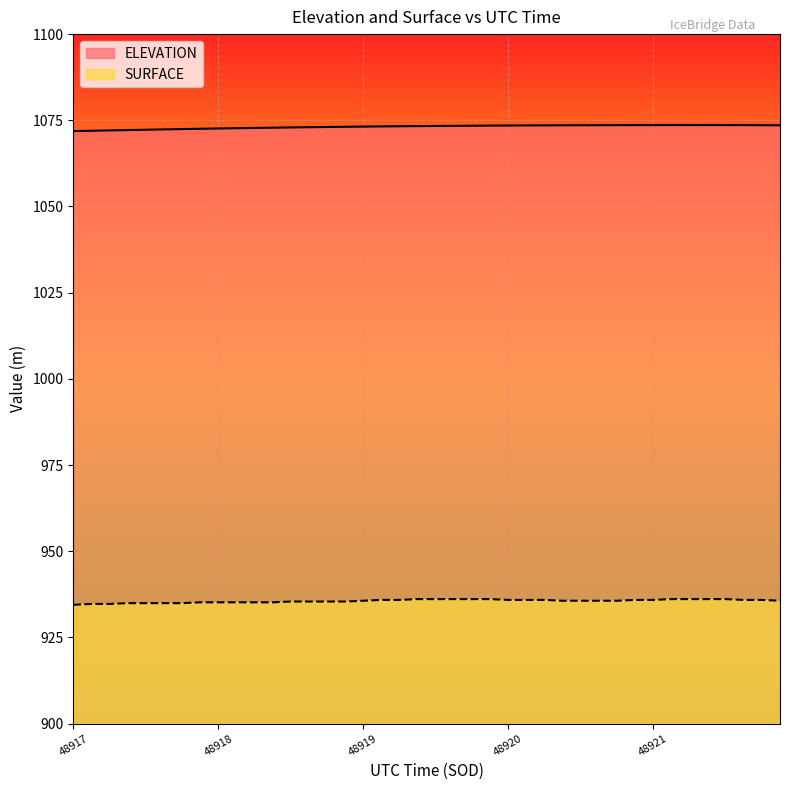

True or false: SURFACE and ELEVATION intersect in this chart.

False